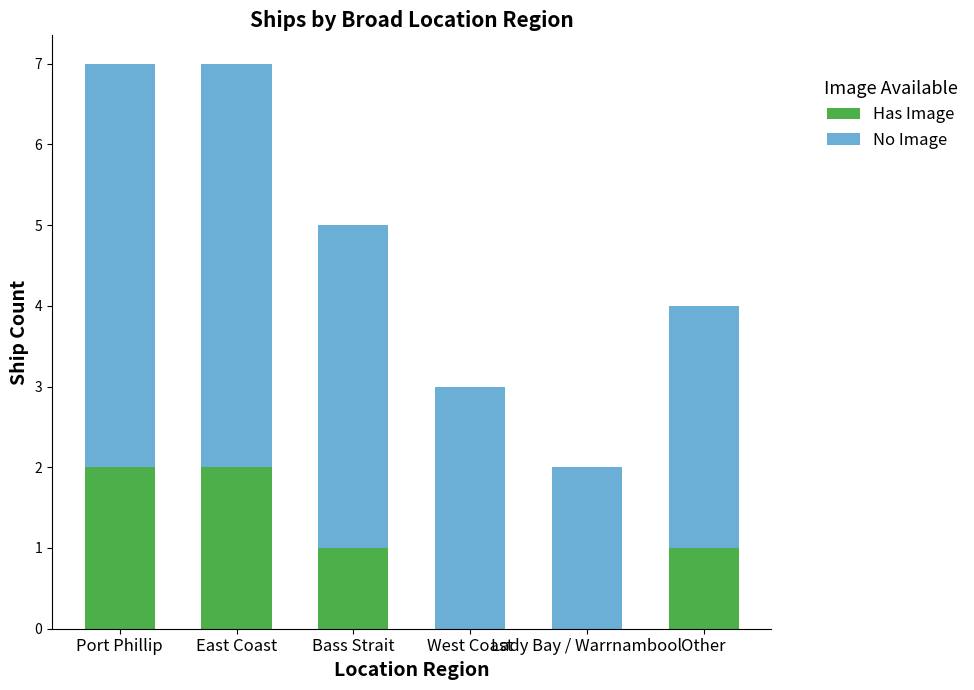

What is the total value across all series at Bass Strait?

5